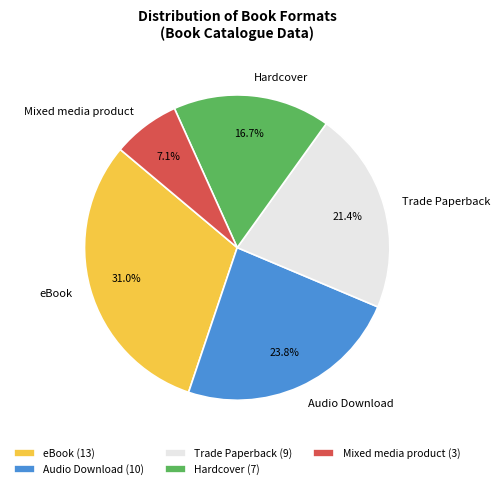

How many segments does this pie chart have?

5